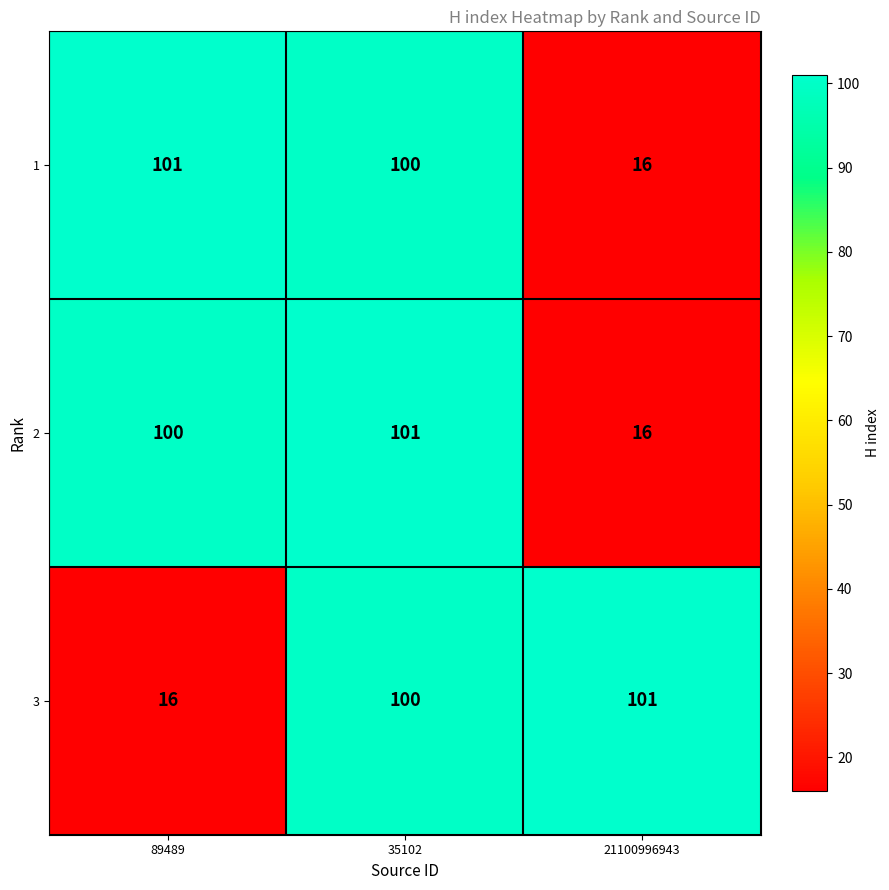

How many data points in 1 are less than 100?

1